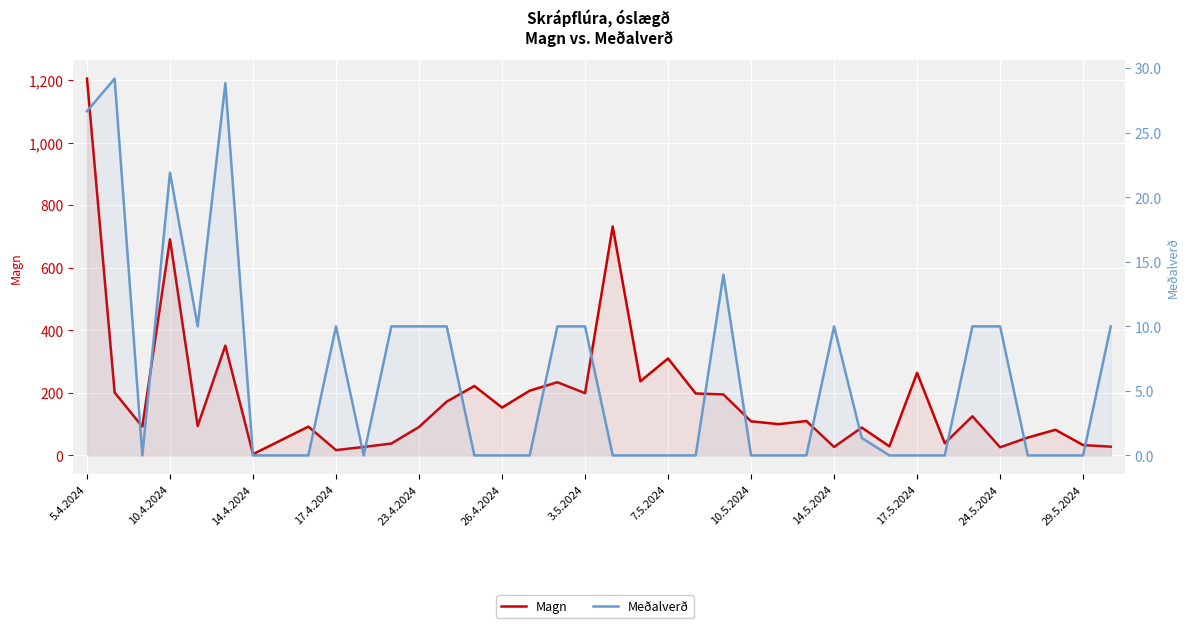

Does the chart display data point markers on the line(s)?

No